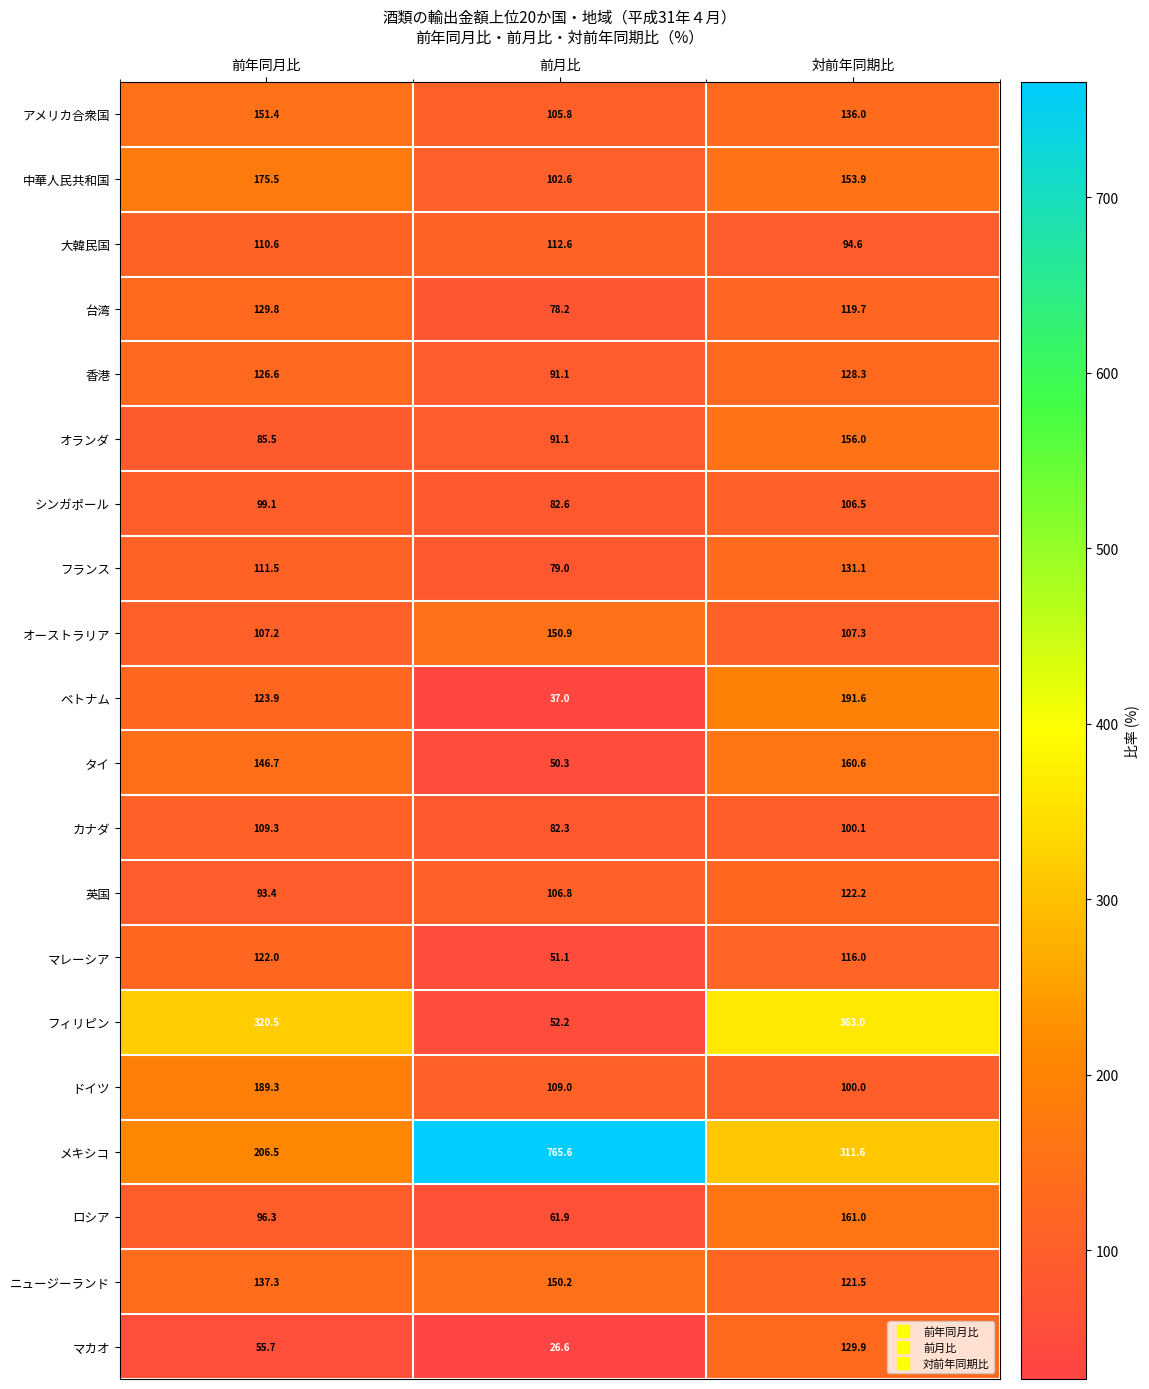

What is the approximate value of メキシコ at 前月比?

765.6